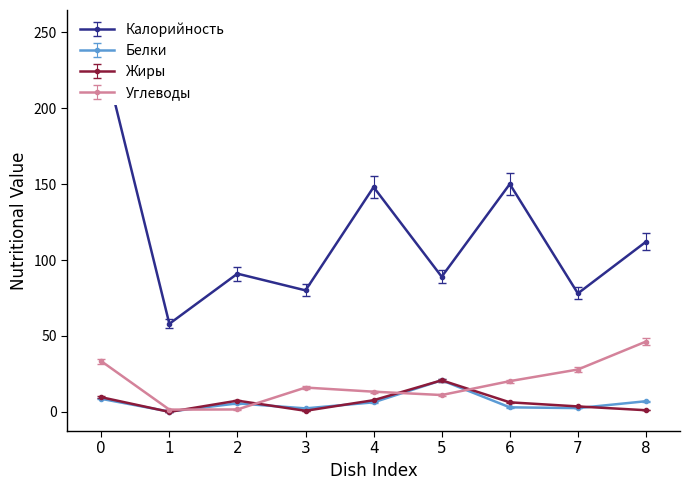

The value of Углеводы at 3 is 16.0. True or false?

True